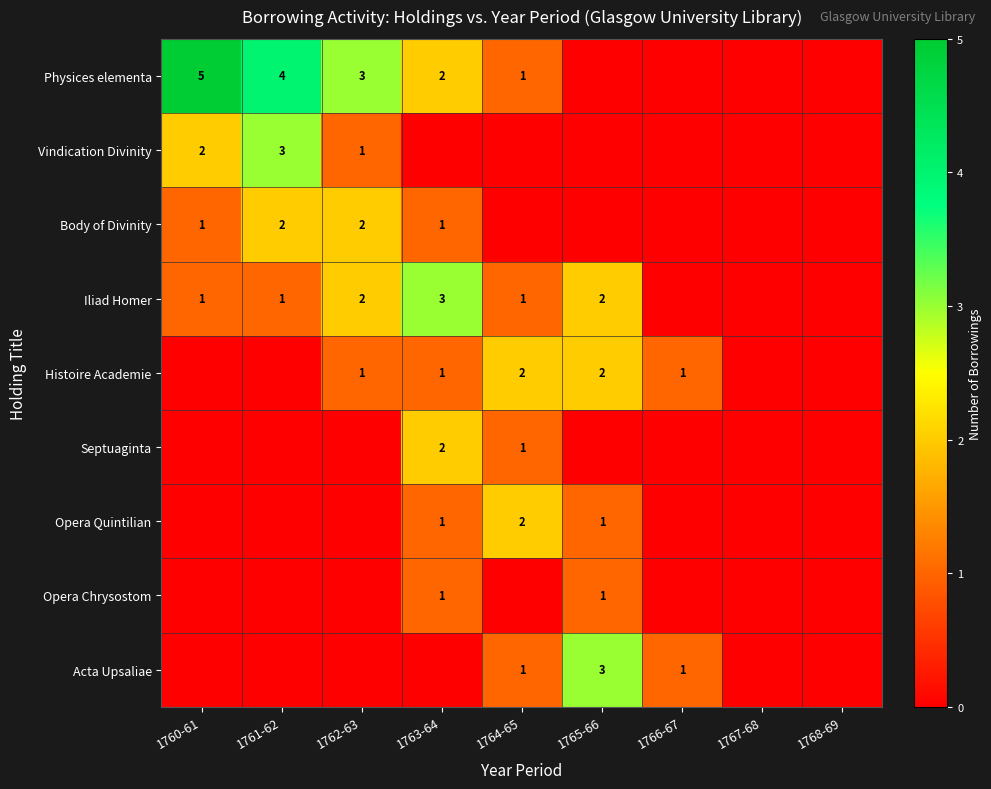

What is the sum of the Histoire Academie values at 1765-66 and 1766-67?

3